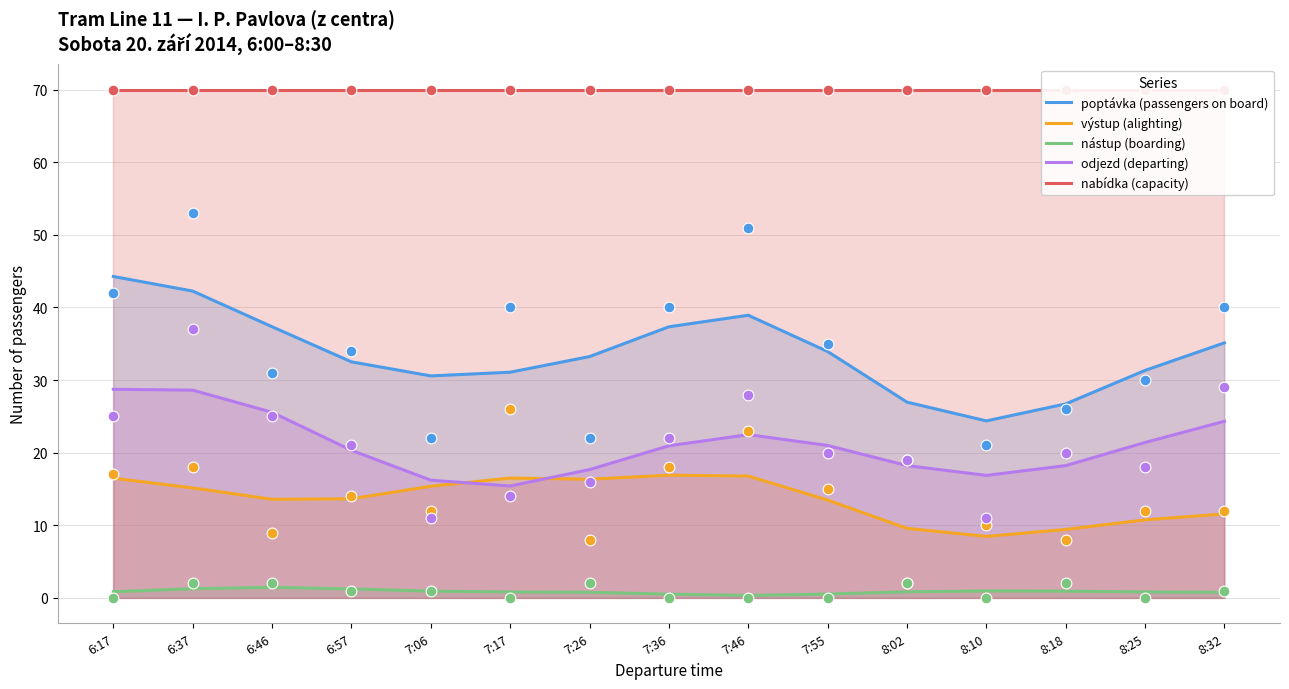

At how many categories does at least one series exceed 1?

15